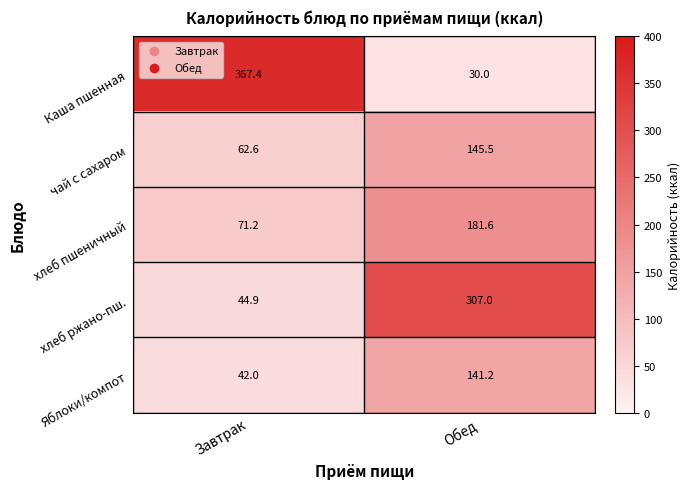

Between Завтрак and Обед, which series saw the biggest shift?

Каша пшенная